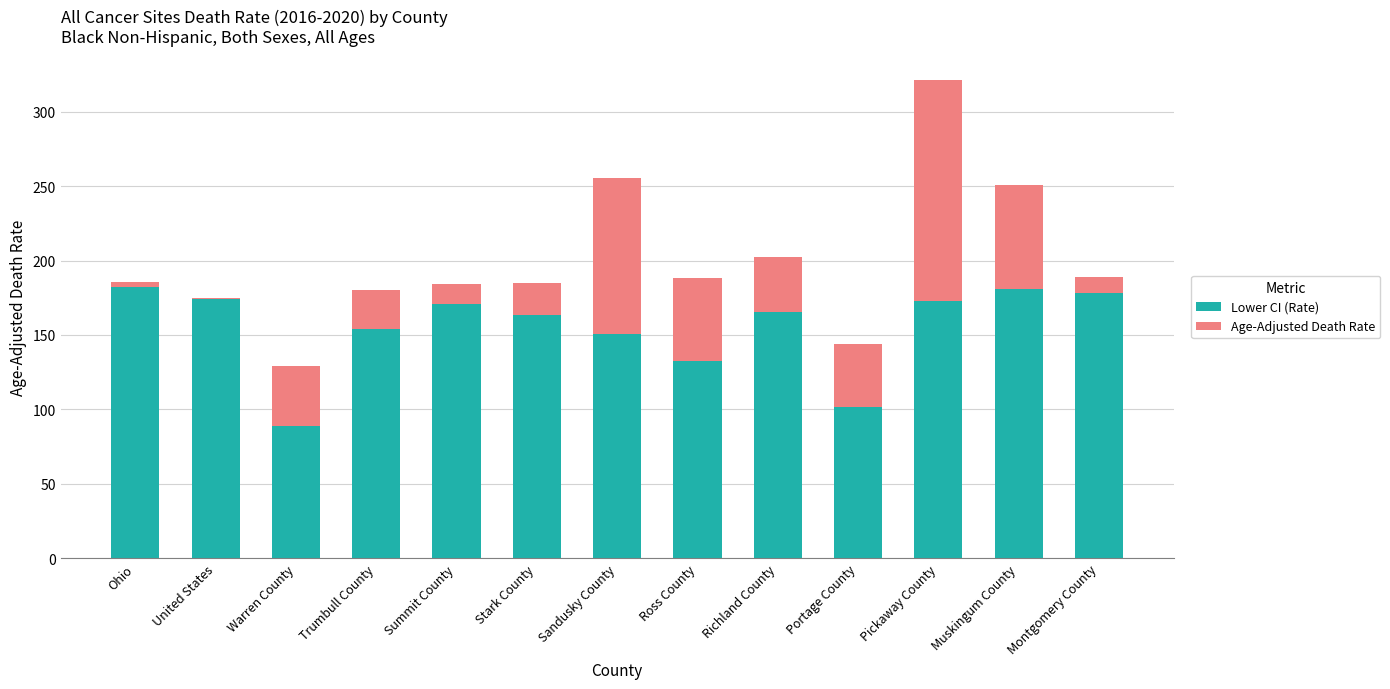

What are all the series names shown in the legend?

Lower CI (Rate), Age-Adjusted Death Rate